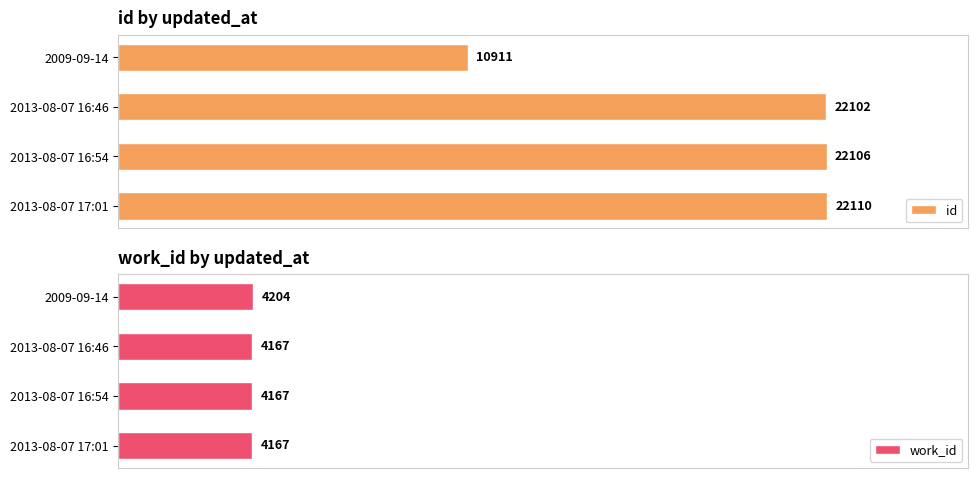

Where is id nearest to the value 16510?

2013-08-07 16:46